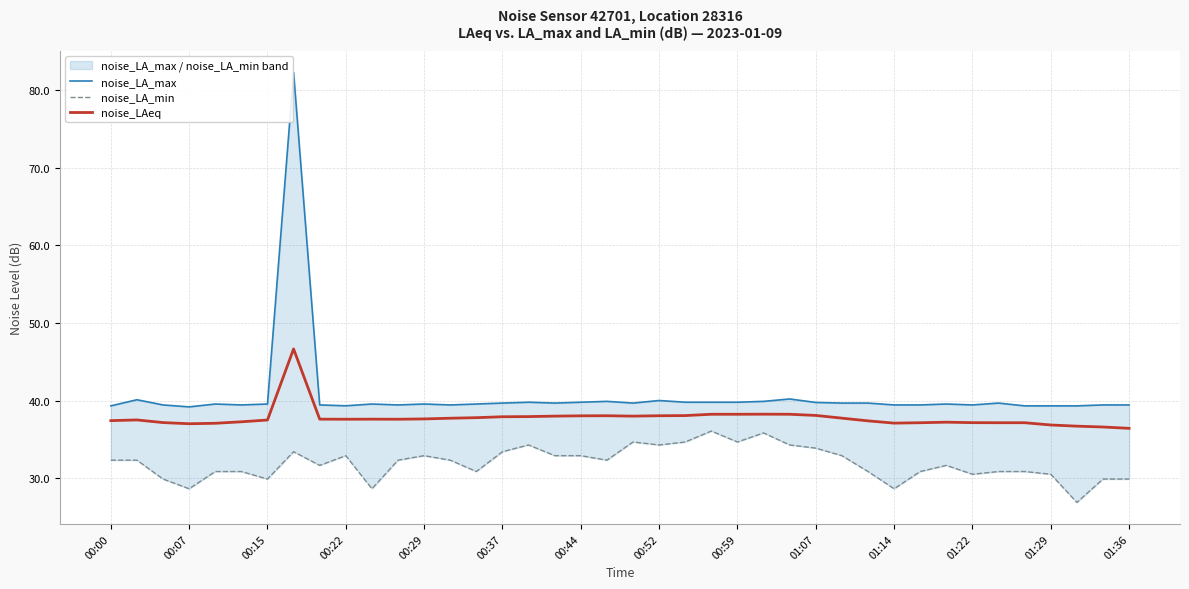

What is the spread (max minus min) of values at 34?

8.8